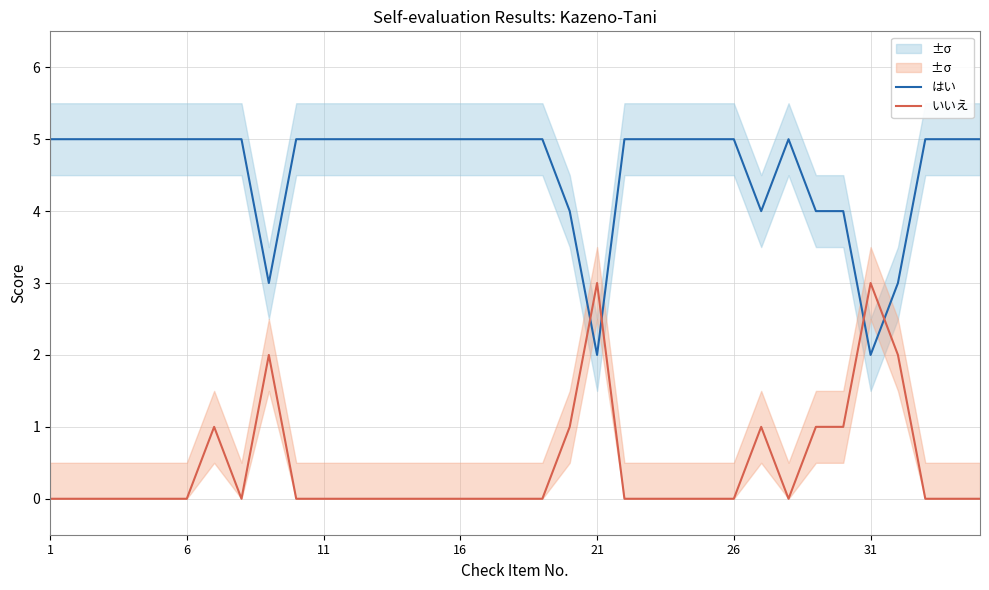

What is the sum of all はい values?

161